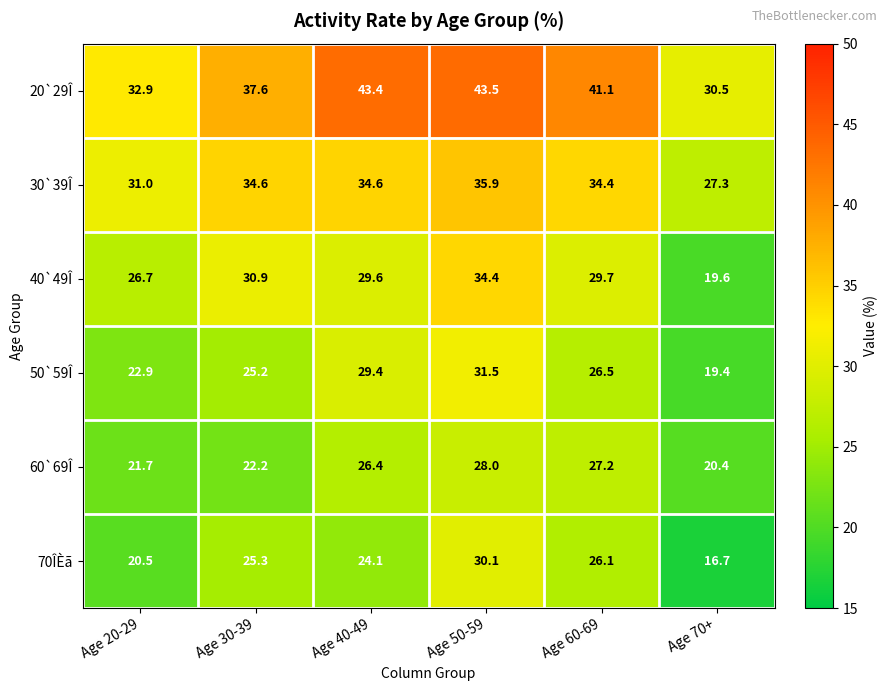

Where is 30`39Î nearest to the value 31?

Age 20-29